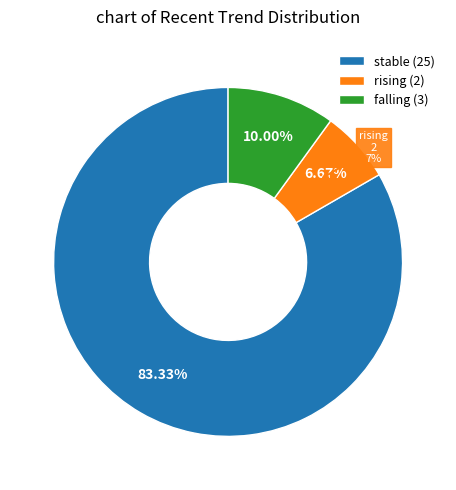

The rising slice represents 7% of the pie. True or false?

True